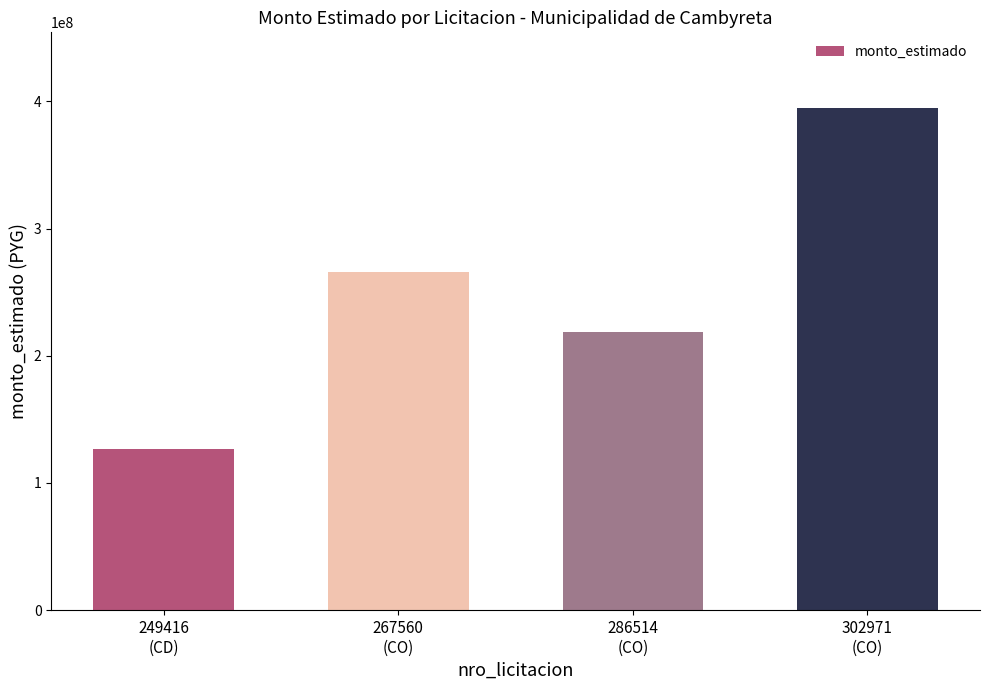

What is the smallest value displayed?

127000000